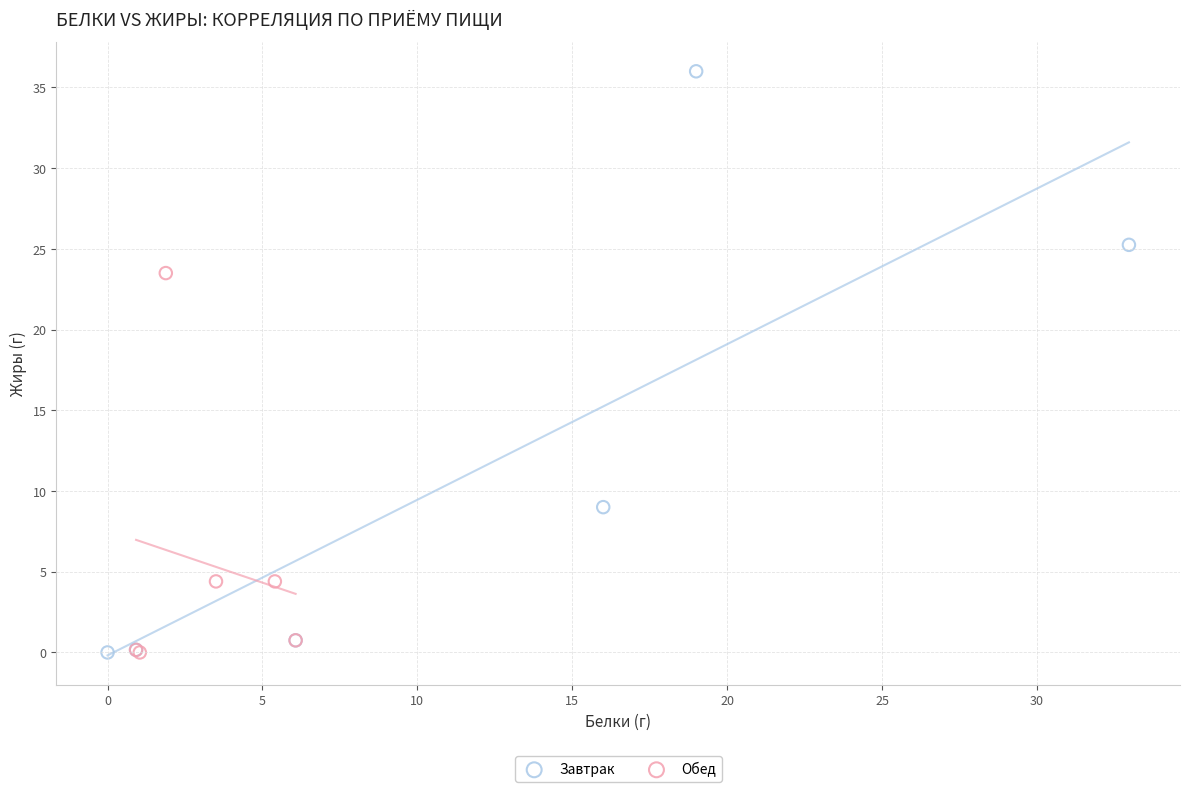

Which series contains the highest Y value?

Завтрак